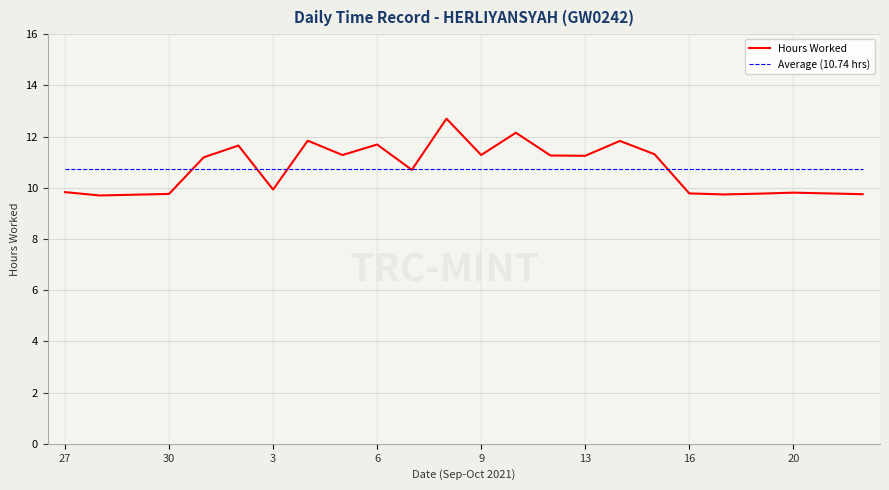

Rank the series by their maximum value, from highest to lowest.

Hours Worked, Average (10.74 hrs)